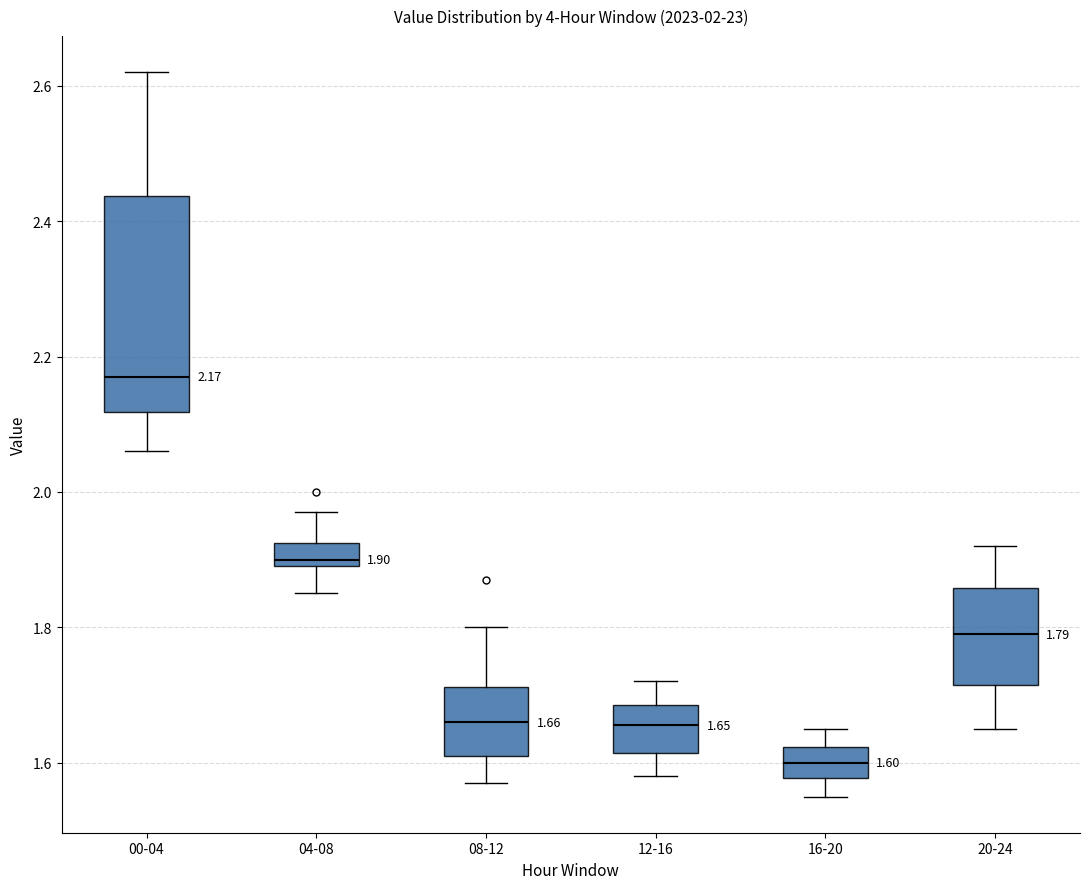

Which box is the tallest, from its lower edge to its upper edge?

00-04